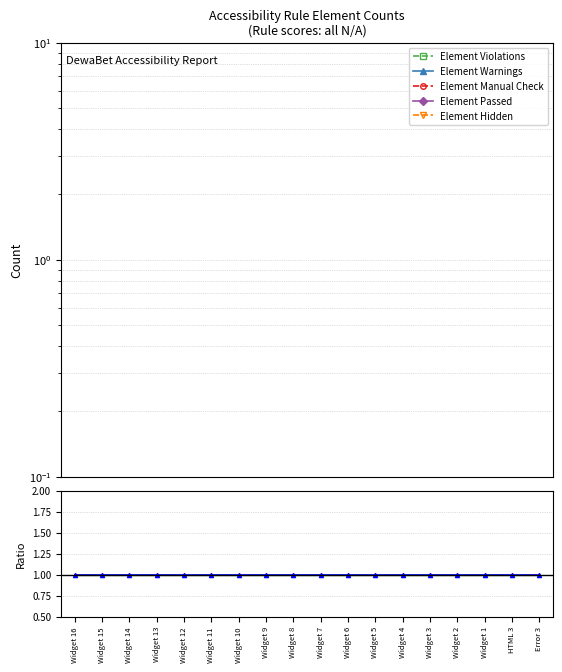

Which series has the widest spread of values?

Ratio (Passed/Violations)